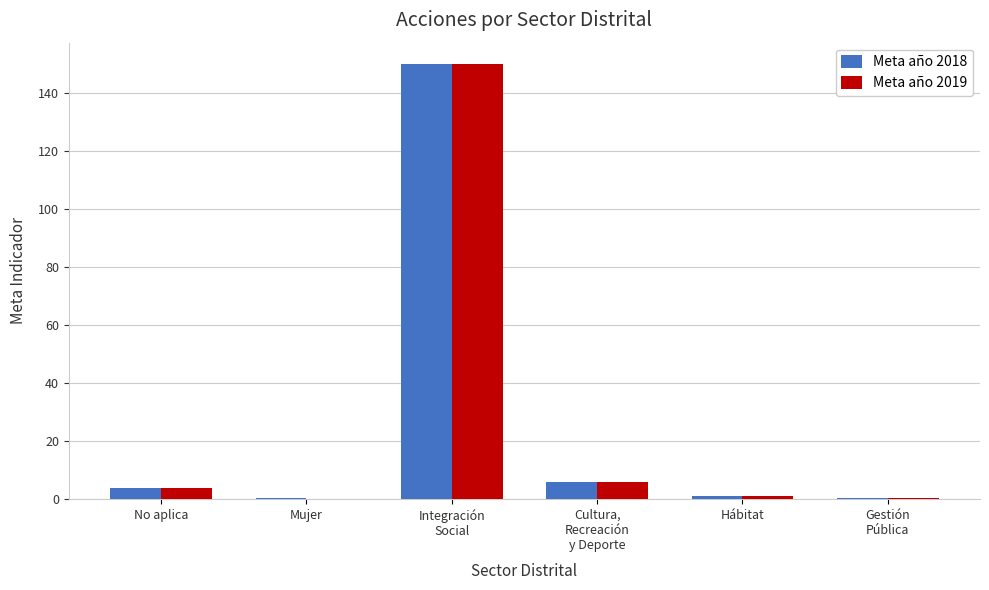

What is the maximum value shown in the chart?

150.0